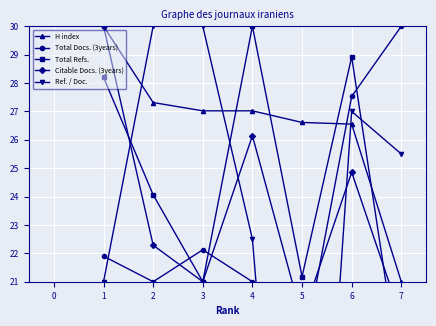

The H index series shows 10.5 at 5. True or false?

False